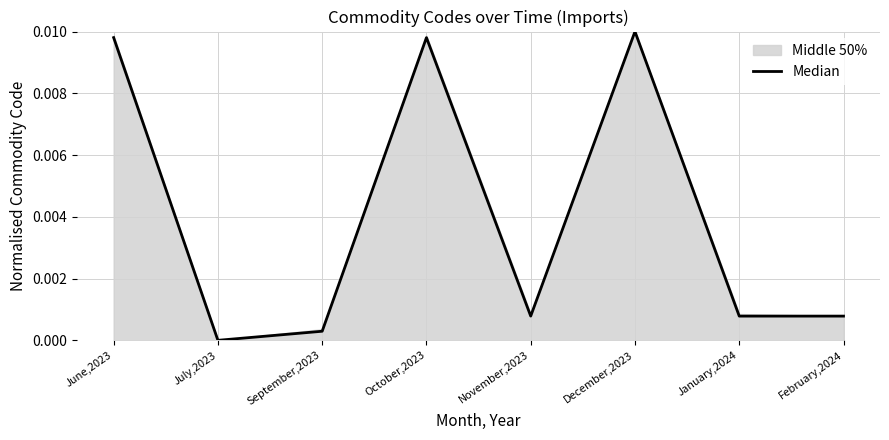

At which category does the chart reach its peak across all series?

December,2023